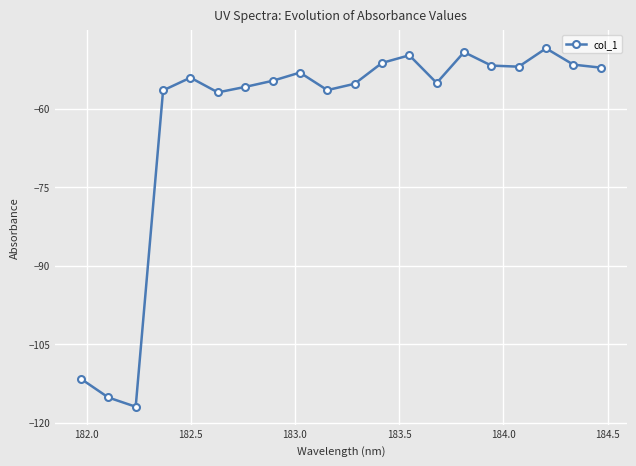

True or false: there are more than 1 points higher than both neighbors.

True